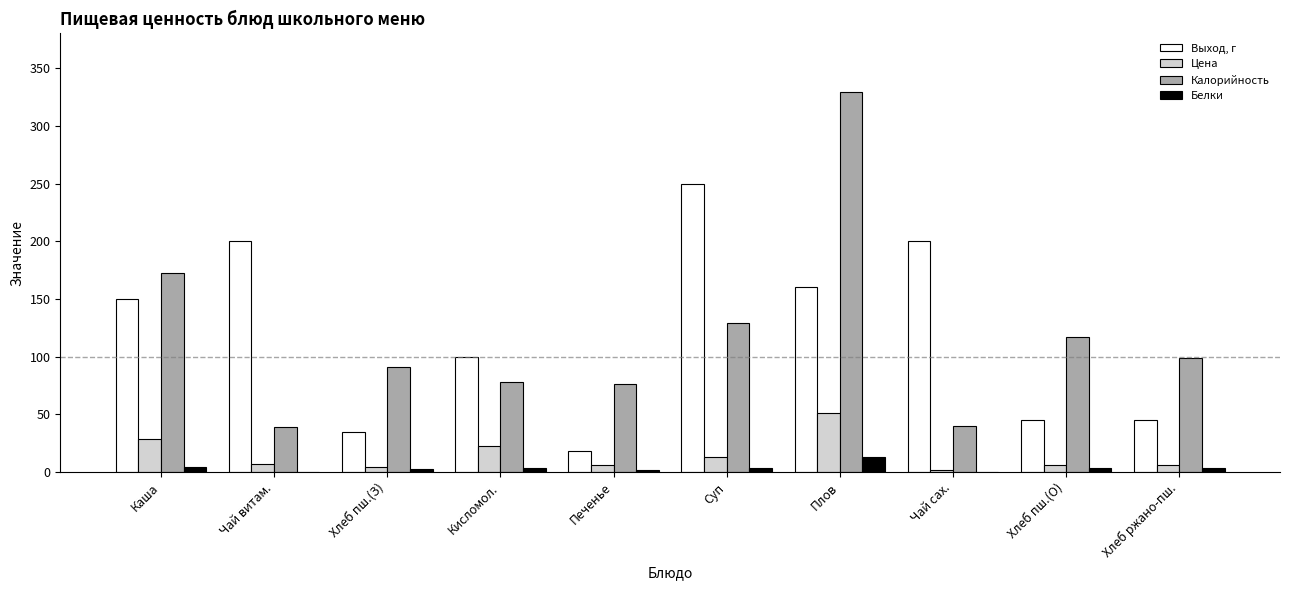

What is the average value of the Цена series?

14.8